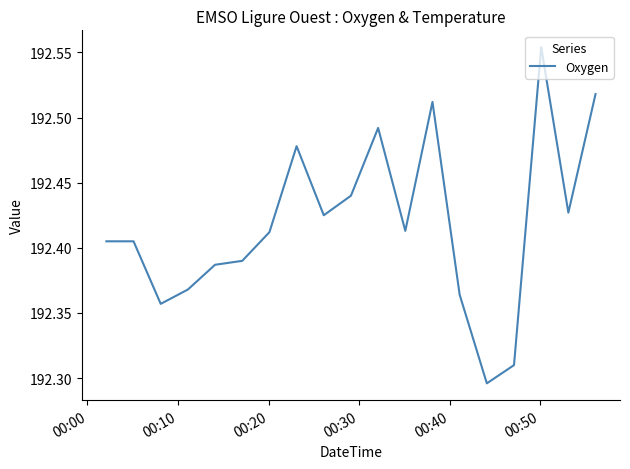

What is the difference between the maximum and minimum values?

0.3